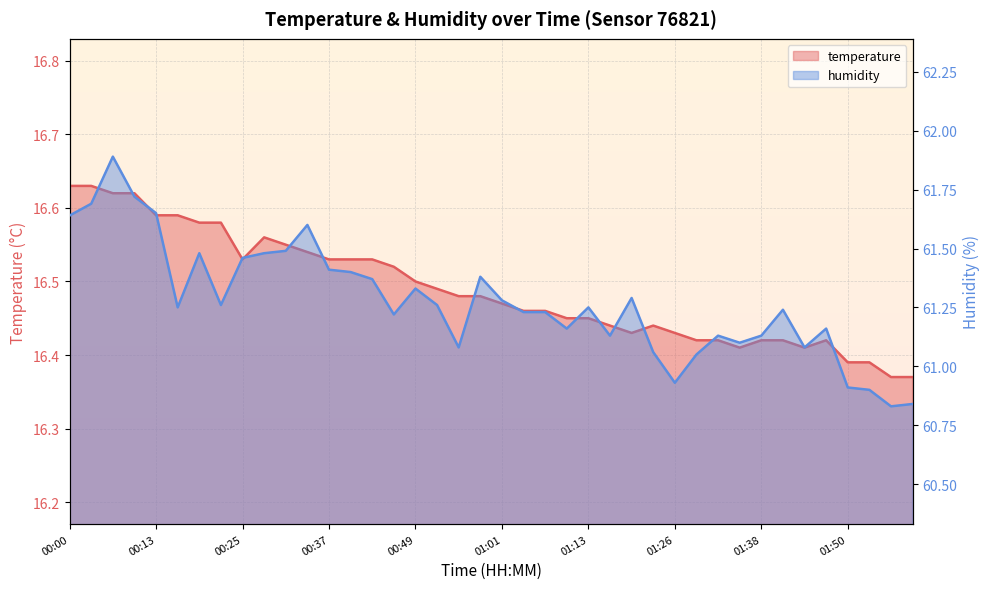

True or false: humidity has a value of 18.4 at 01:19.

False